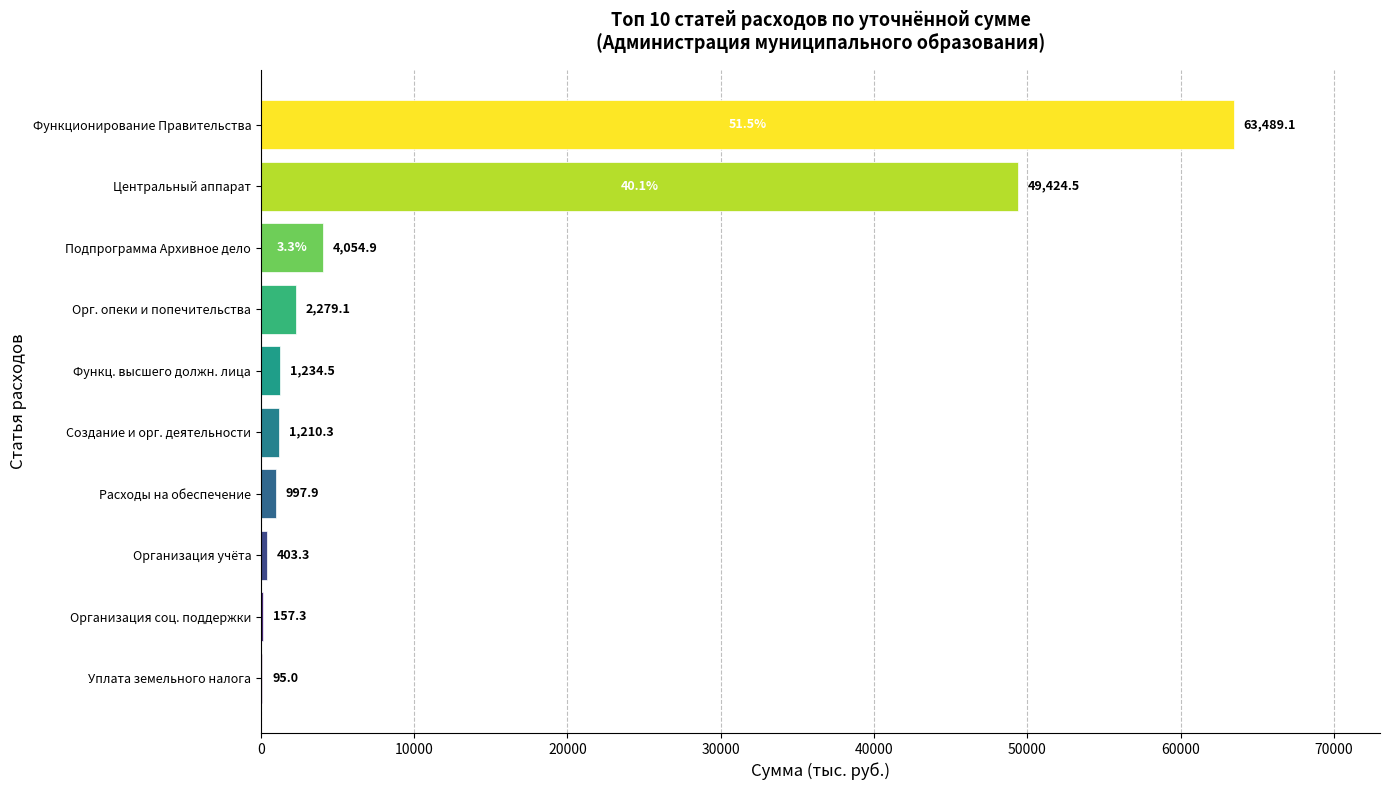

What is the greatest value displayed?

63489.1